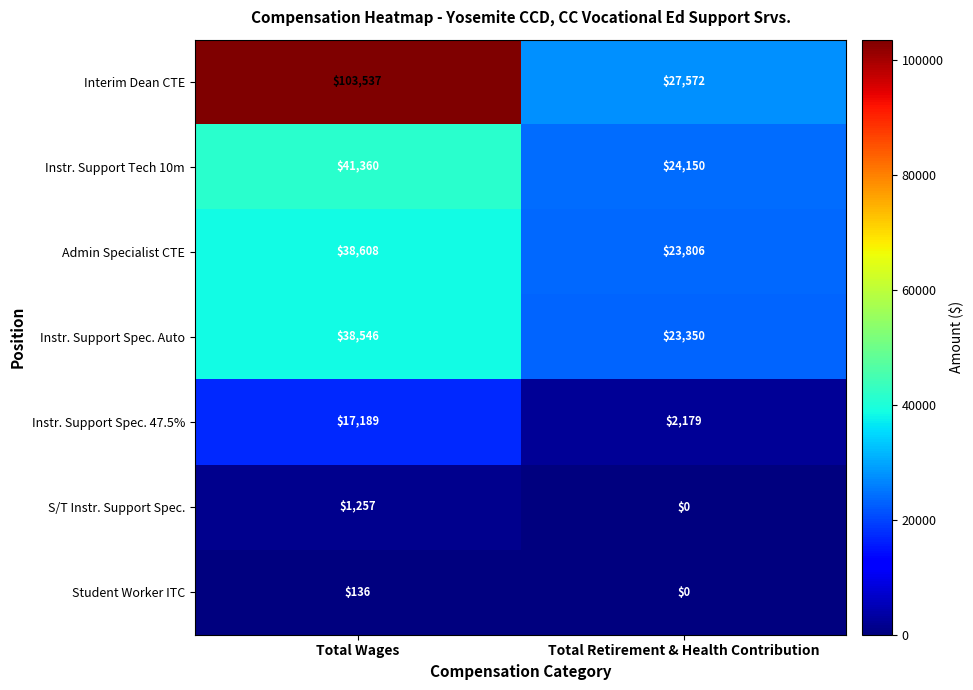

Reading left to right, list all the values displayed in this chart.

Interim Dean CTE: Total Wages=103537	Total Retirement & Health Contribution=27572
Instr. Support Tech 10m: Total Wages=41360	Total Retirement & Health Contribution=24150
Admin Specialist CTE: Total Wages=38608	Total Retirement & Health Contribution=23806
Instr. Support Spec. Auto: Total Wages=38546	Total Retirement & Health Contribution=23350
Instr. Support Spec. 47.5%: Total Wages=17189	Total Retirement & Health Contribution=2179
S/T Instr. Support Spec.: Total Wages=1257	Total Retirement & Health Contribution=0
Student Worker ITC: Total Wages=136	Total Retirement & Health Contribution=0